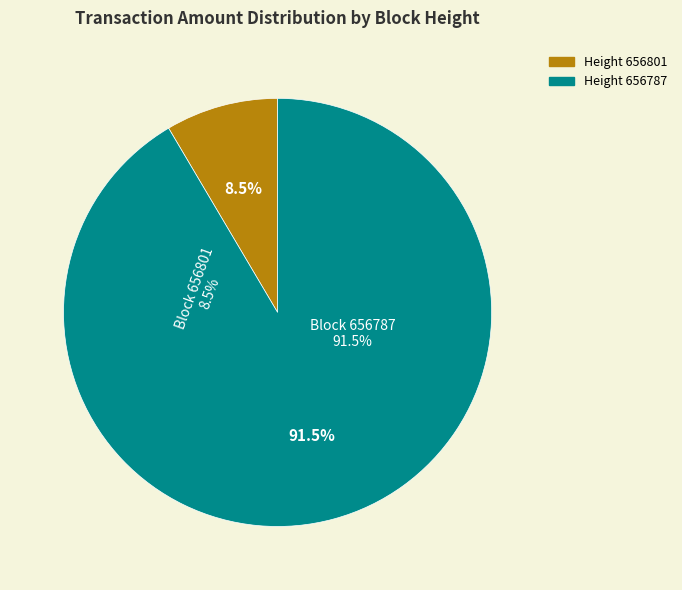

To the nearest percent, what is the average slice percentage?

50%